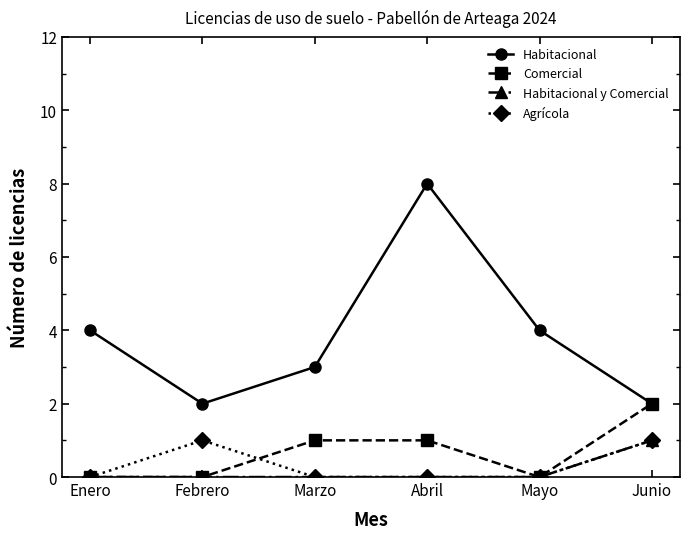

At which category does Habitacional reach its first local valley?

Febrero